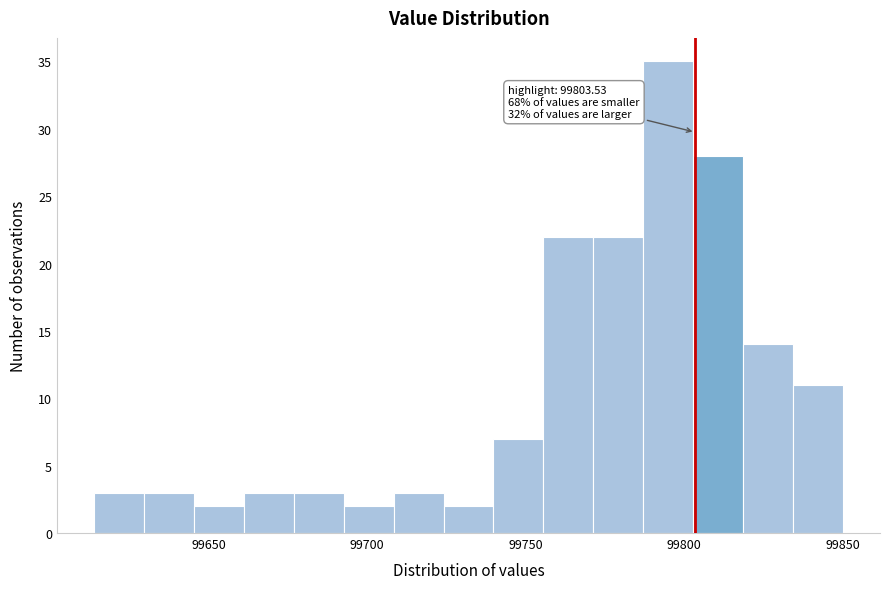

Around what value on the x-axis is the tallest bar? Give the approximate position of its centre, as read against the axis.

99795